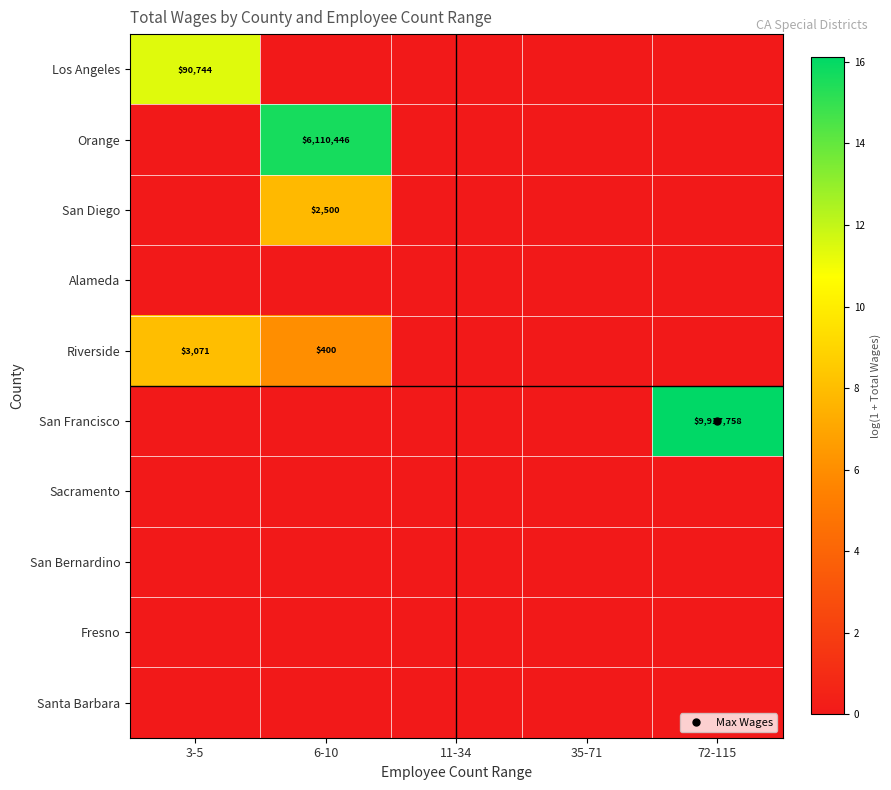

Which series has the widest spread of values?

San Francisco